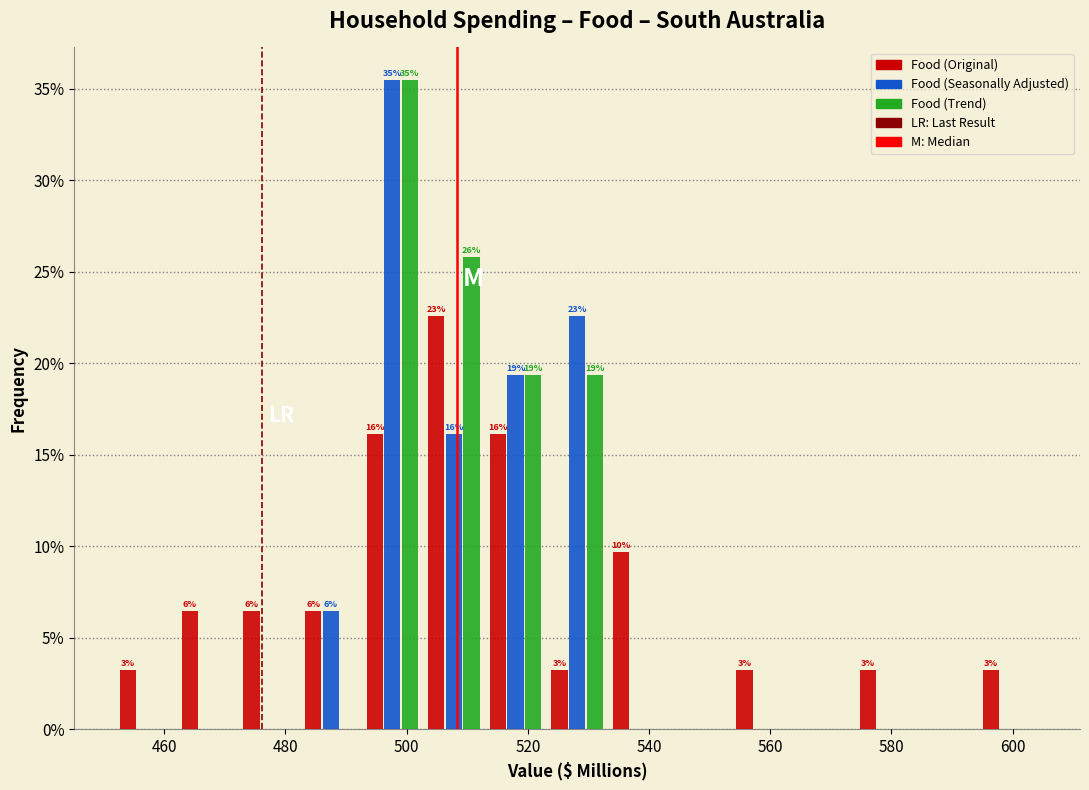

In the Food (Seasonally Adjusted) series, which range on the x-axis has the tallest bar?

492 to 502